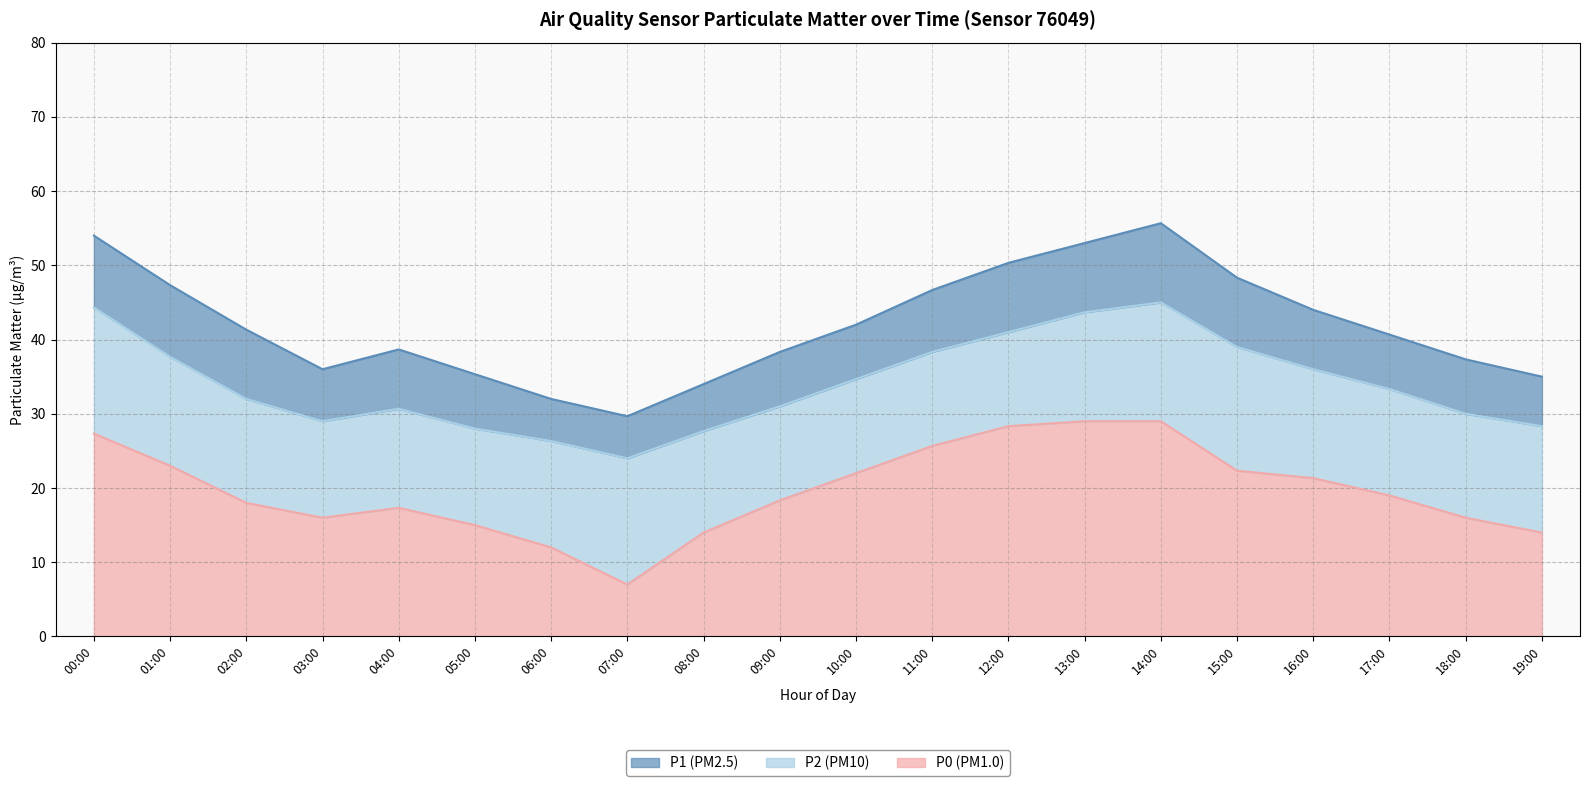

In P1, how many points are higher than both neighbors (excluding endpoints)?

2